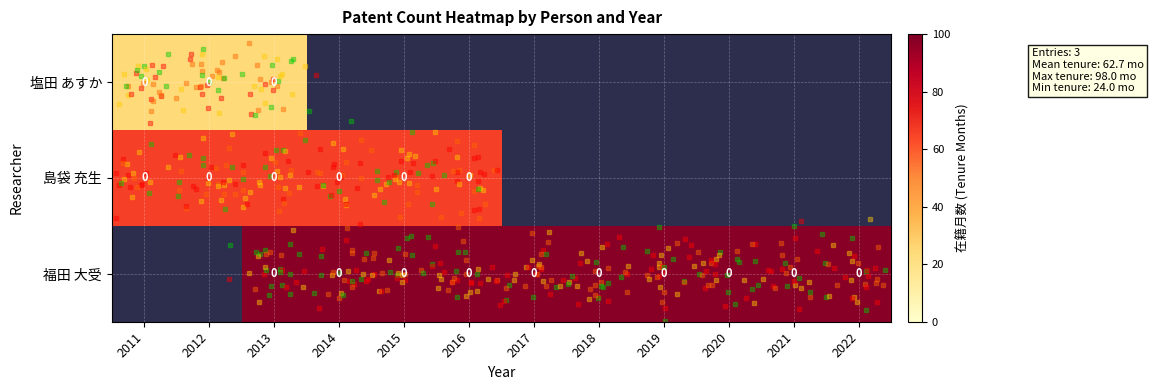

Is the value of 塩田 あすか at 2021 greater than the value of 福田 大受 at 2011?

No